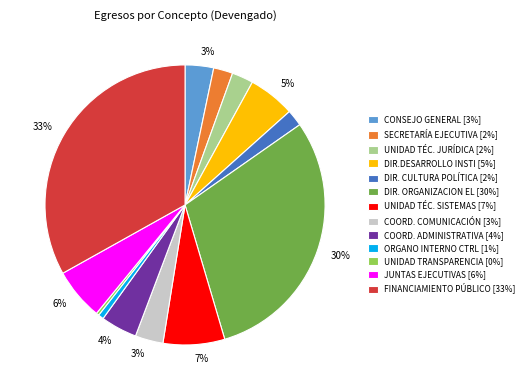

Does any single category account for the majority?

No